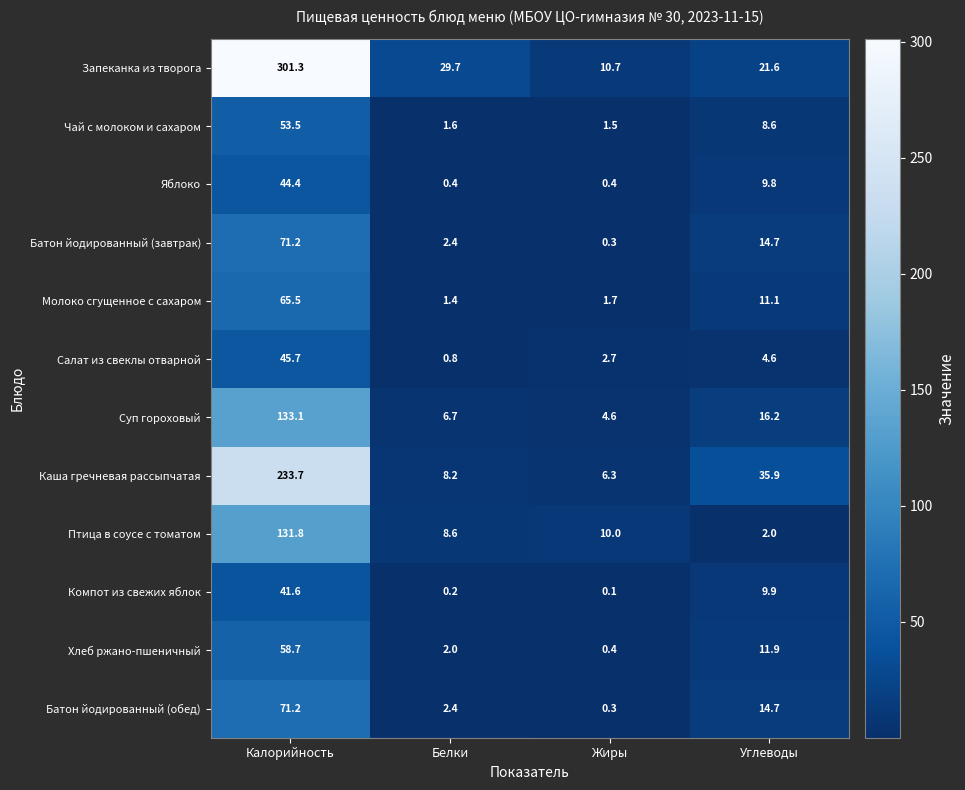

Which category has the highest value across all series?

Калорийность